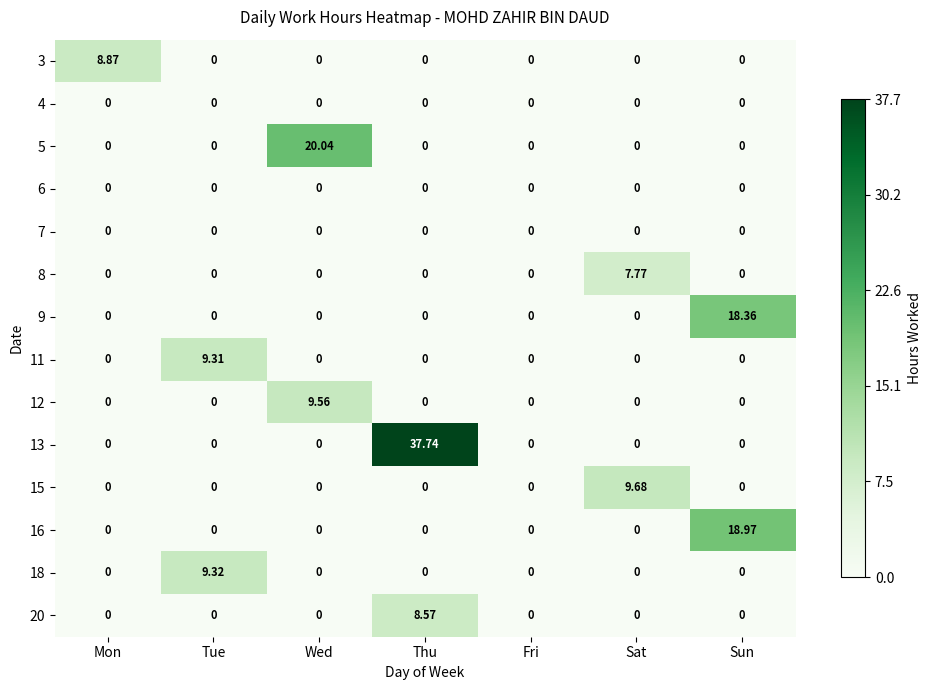

Which series has the largest range (max minus min)?

13